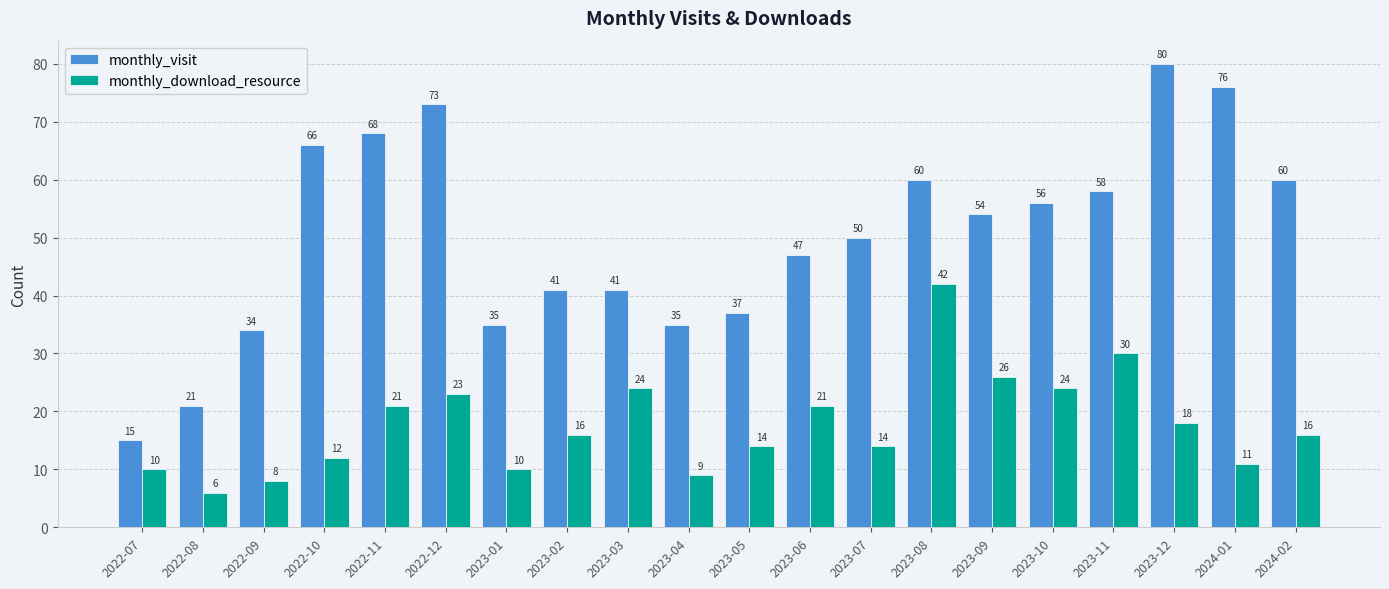

Which series has the widest spread of values?

monthly_visit